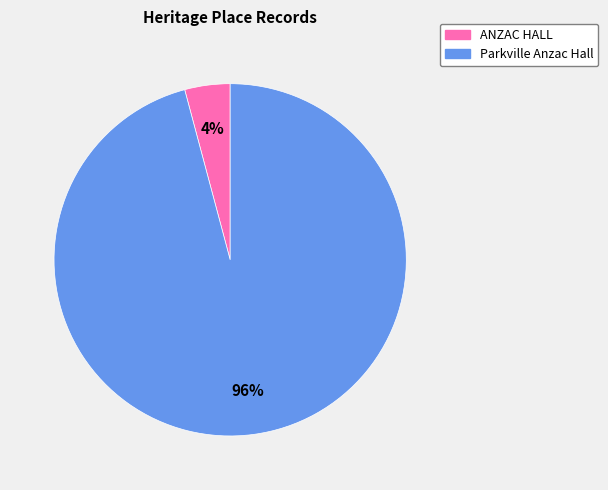

Rank the categories by value from lowest to highest.

ANZAC HALL, Parkville Anzac Hall